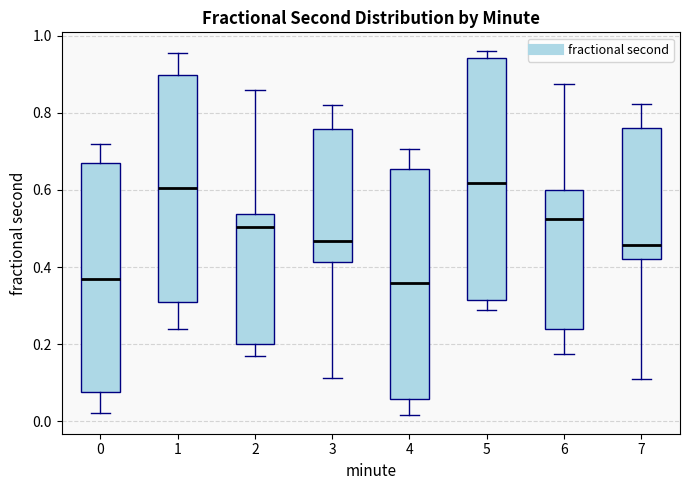

Where is the lower edge of the box at x = 5 on the y-axis? The values are not printed on the chart, so give them approximately, as read against the axis.

0.32